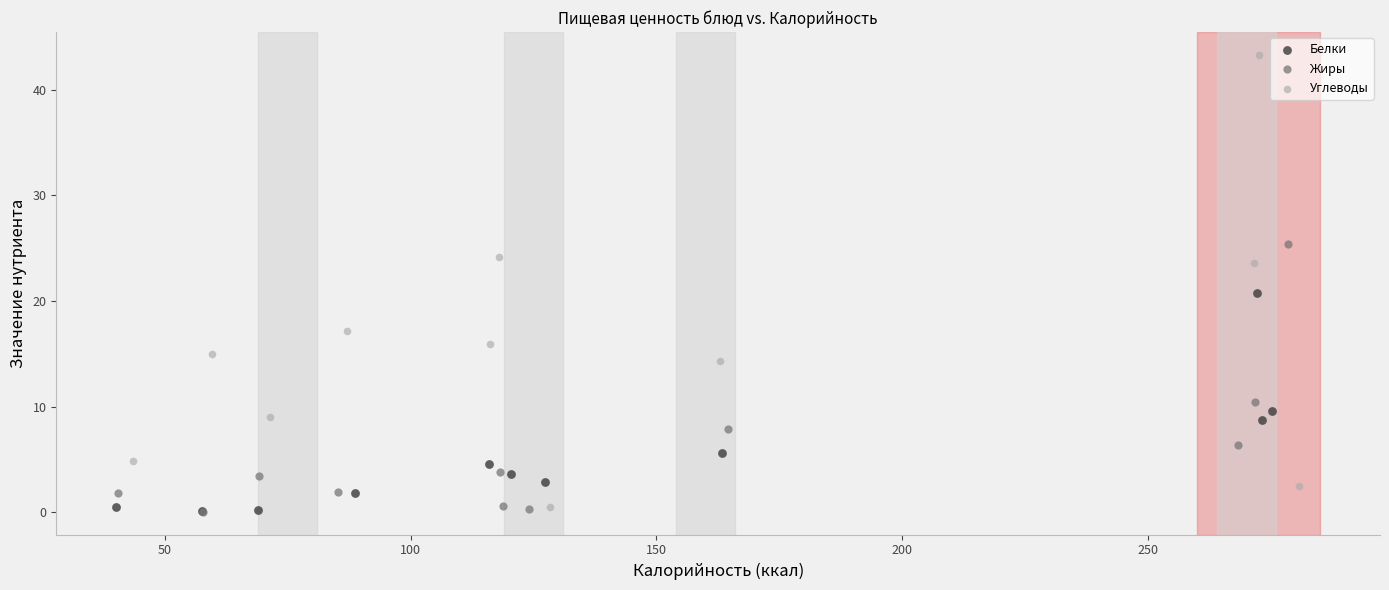

Which series reaches the maximum Y coordinate?

Углеводы